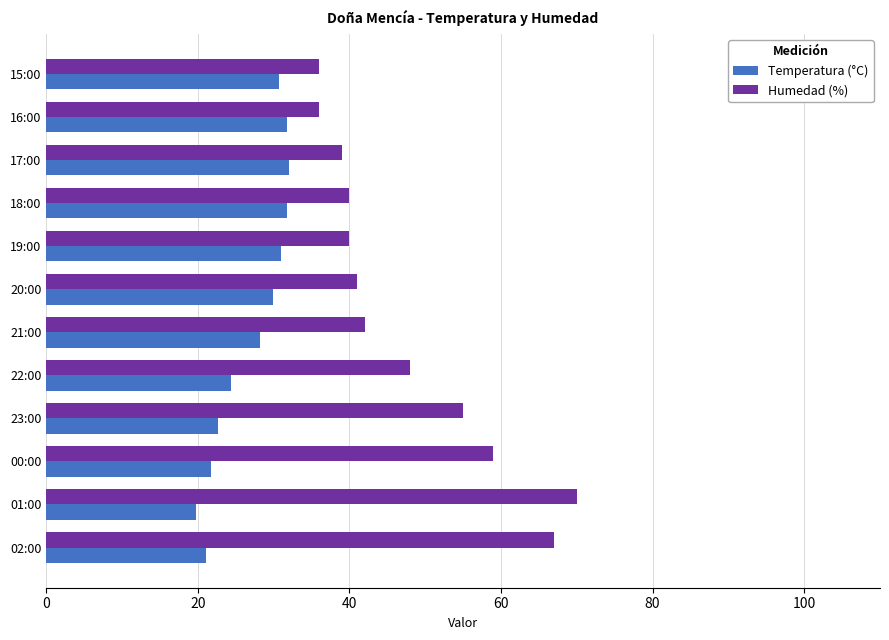

How many distinct data groups are displayed?

2